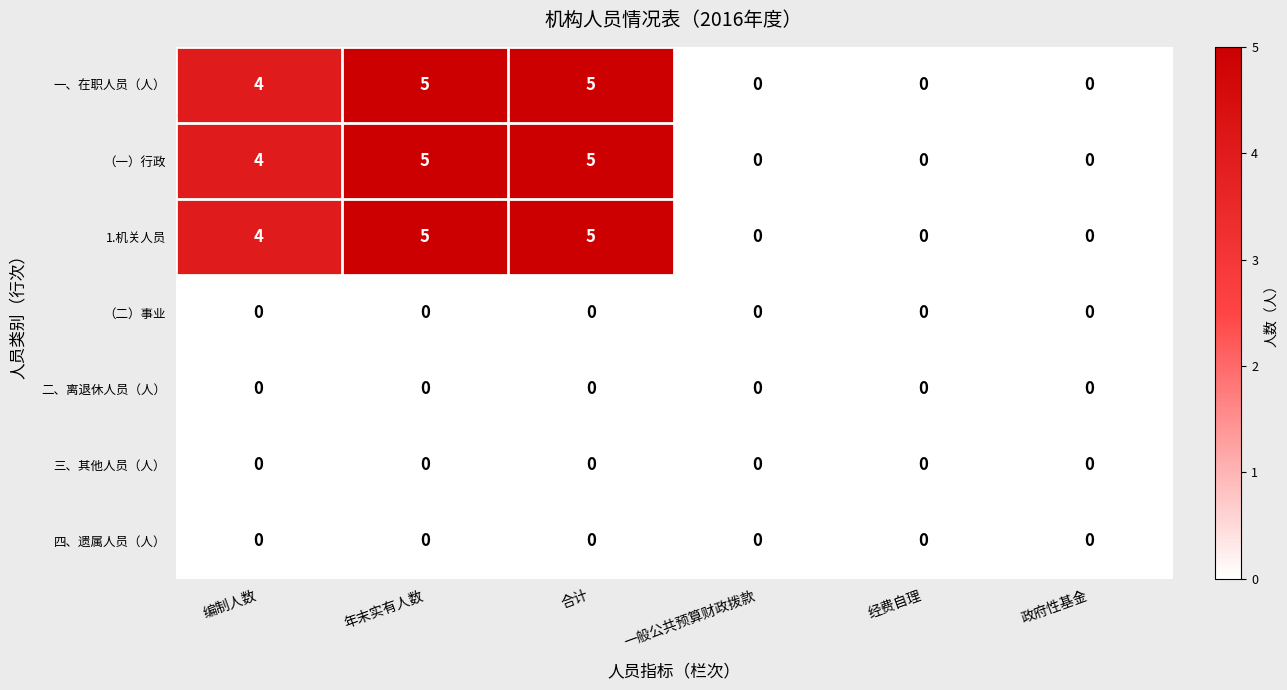

Is it true that （二）事业 equals 0 at 政府性基金?

True